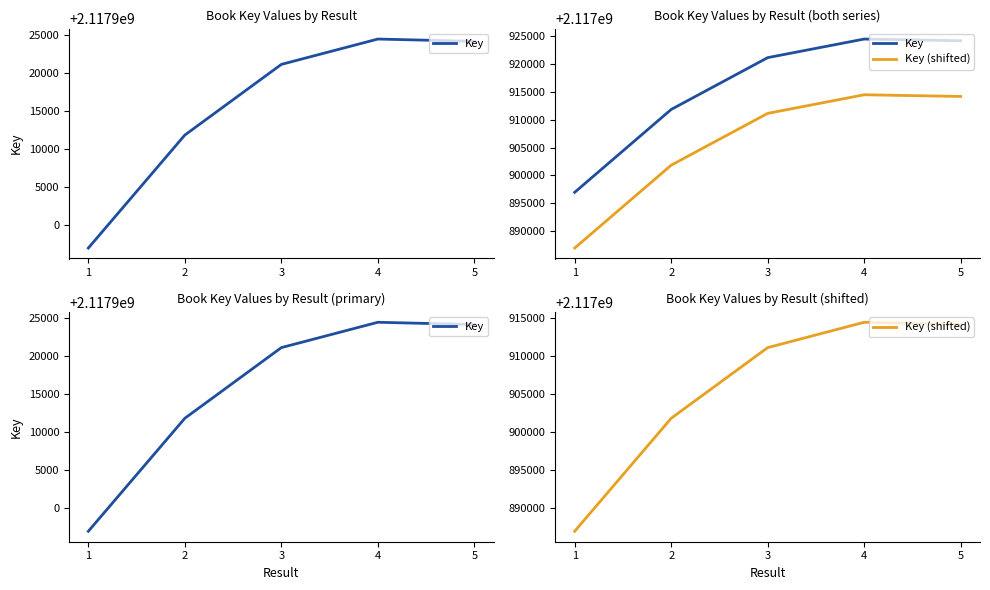

How many data points does each series have?

5